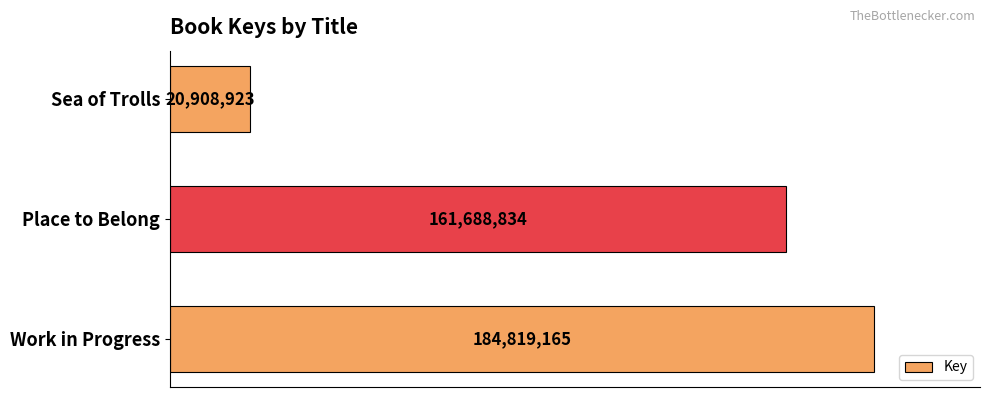

List the labels in order of value, smallest first.

Sea of Trolls, Place to Belong, Work in Progress